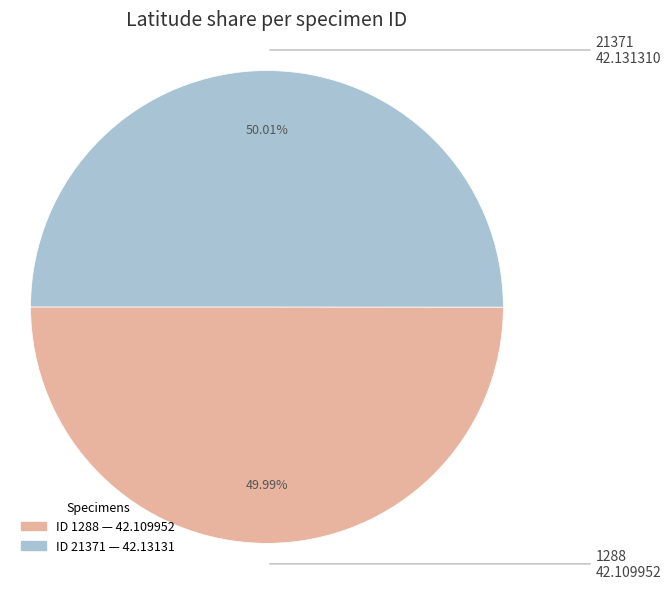

Is there any slice that represents more than half of the pie?

Yes